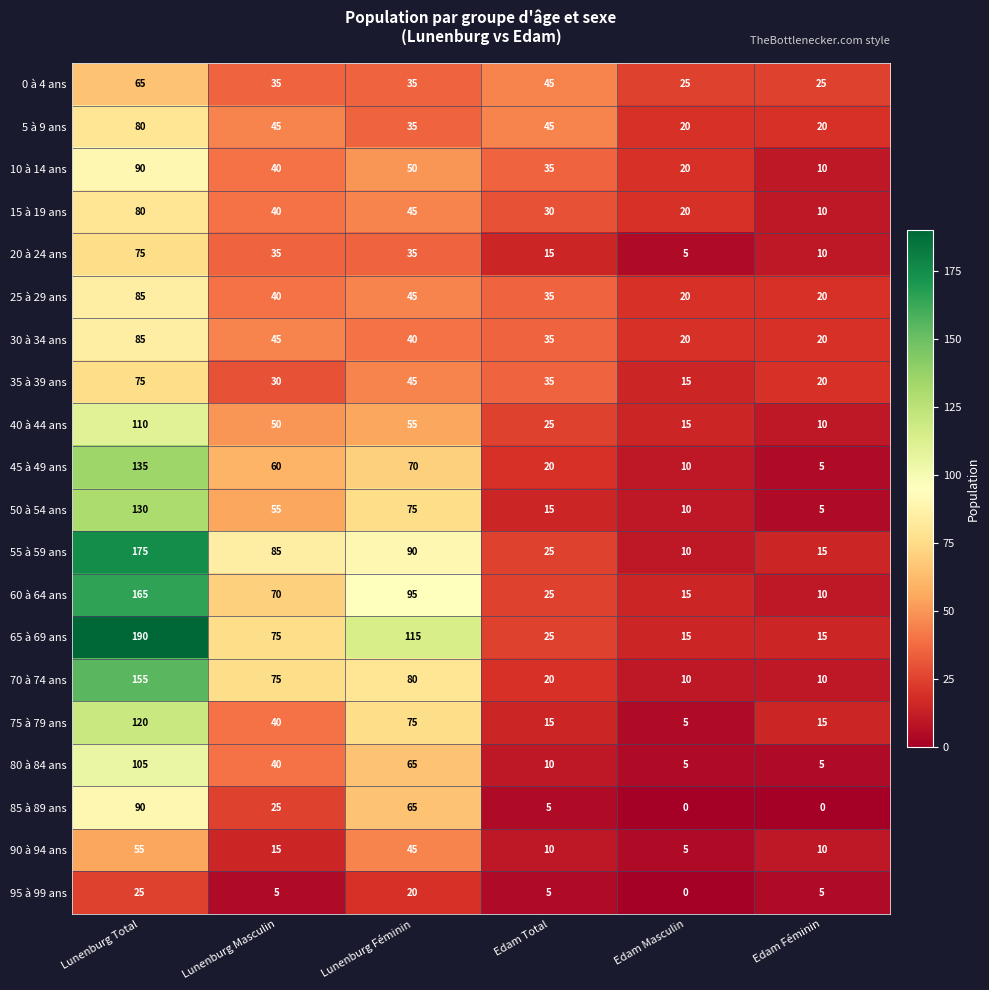

What is the total value across all series at Lunenburg Masculin?

905